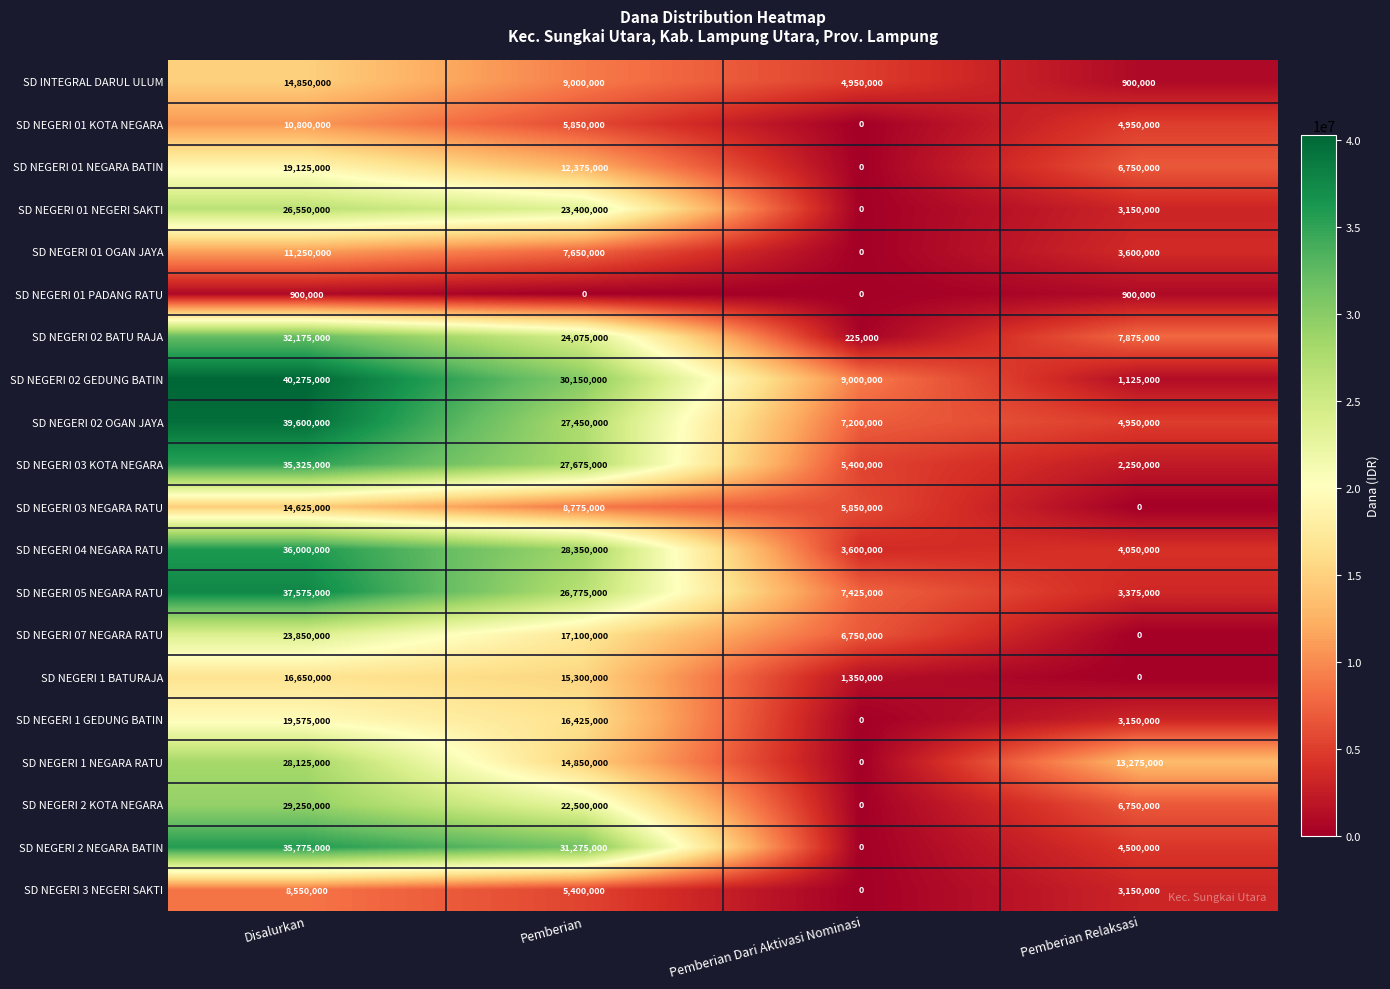

At Pemberian, list the series in order from largest to smallest.

SD NEGERI 2 NEGARA BATIN, SD NEGERI 02 GEDUNG BATIN, SD NEGERI 04 NEGARA RATU, SD NEGERI 03 KOTA NEGARA, SD NEGERI 02 OGAN JAYA, SD NEGERI 05 NEGARA RATU, SD NEGERI 02 BATU RAJA, SD NEGERI 01 NEGERI SAKTI, SD NEGERI 2 KOTA NEGARA, SD NEGERI 07 NEGARA RATU, SD NEGERI 1 GEDUNG BATIN, SD NEGERI 1 BATURAJA, SD NEGERI 1 NEGARA RATU, SD NEGERI 01 NEGARA BATIN, SD INTEGRAL DARUL ULUM, SD NEGERI 03 NEGARA RATU, SD NEGERI 01 OGAN JAYA, SD NEGERI 01 KOTA NEGARA, SD NEGERI 3 NEGERI SAKTI, SD NEGERI 01 PADANG RATU